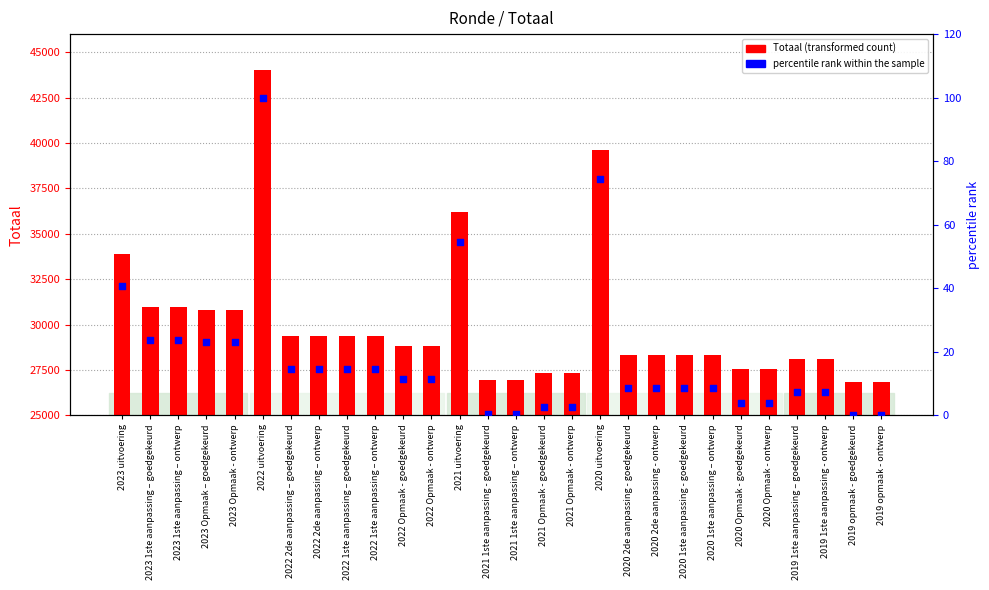

At how many categories does at least one series exceed 13825?

28